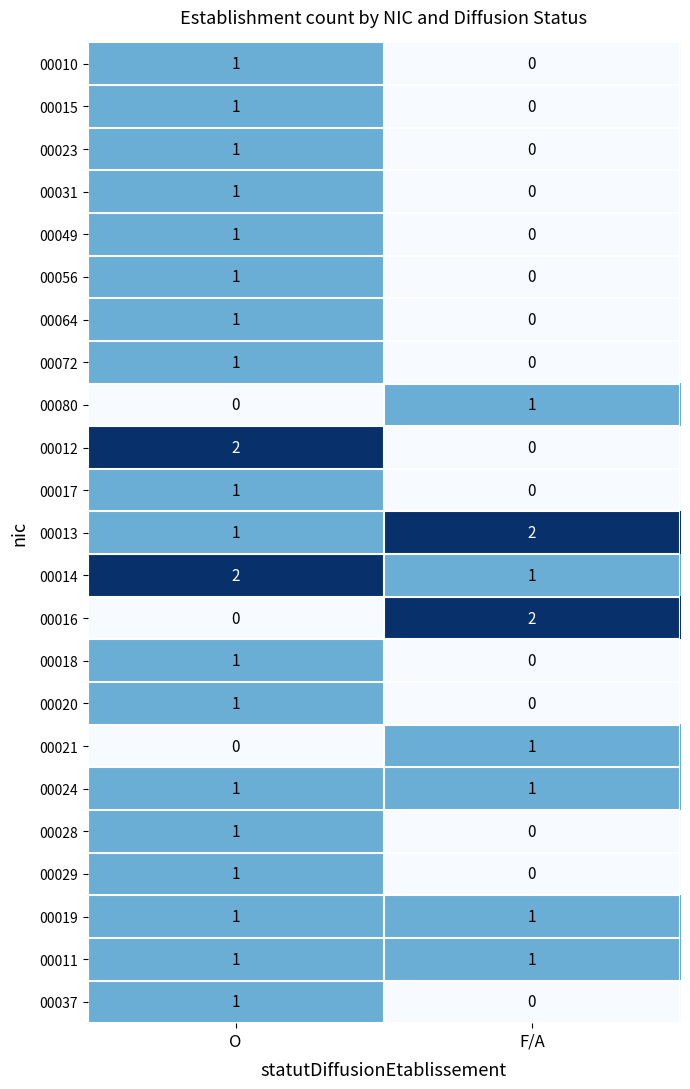

Is the value of 00037 at F/A greater than the value of 00031 at O?

No